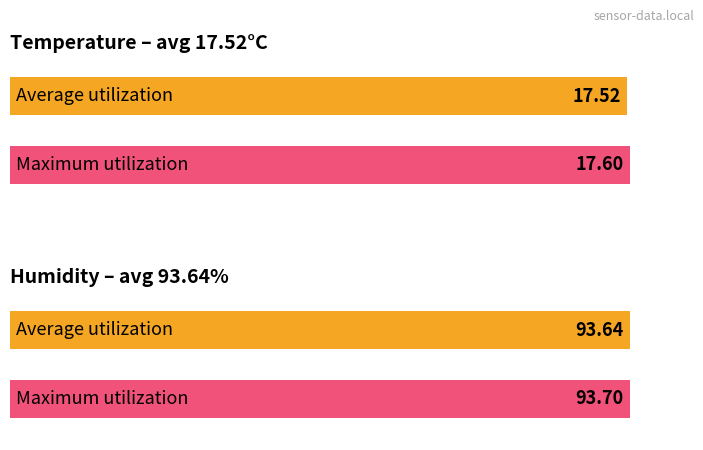

Is it true that Humidity equals 22.0 at 00:24?

False